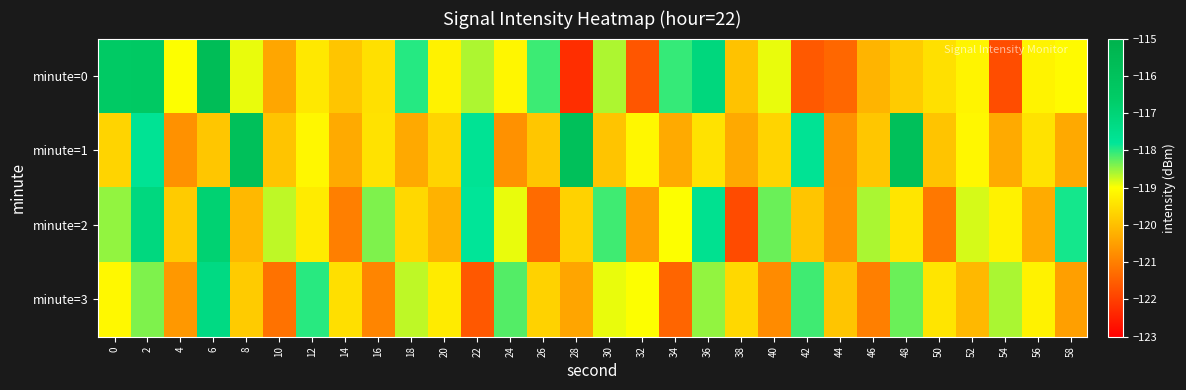

What is the greatest value displayed?

-115.7